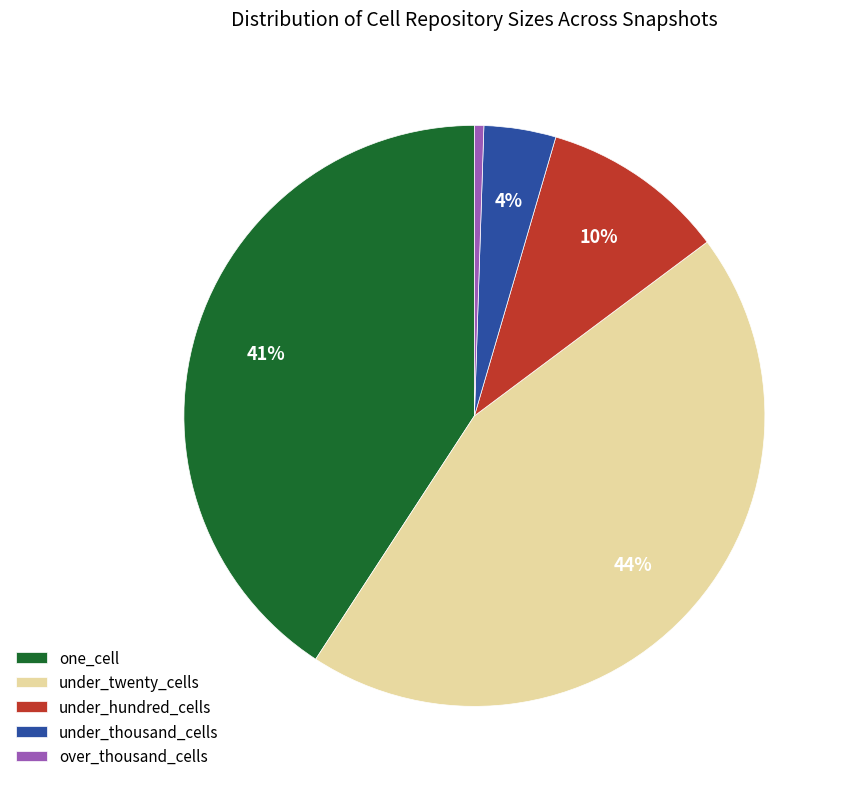

Rank the categories by value from lowest to highest.

over_thousand_cells, under_thousand_cells, under_hundred_cells, one_cell, under_twenty_cells